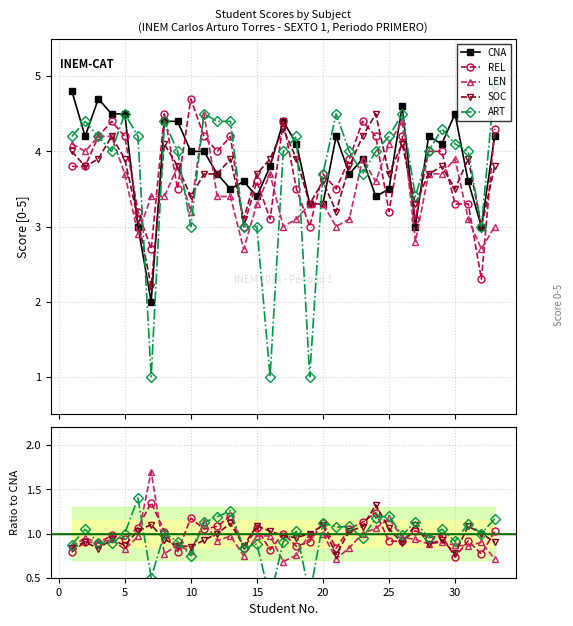

What is the smallest value displayed?

0.3